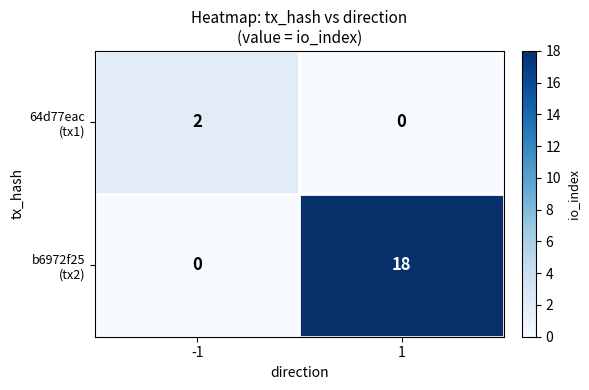

How many series are shown in this chart?

2